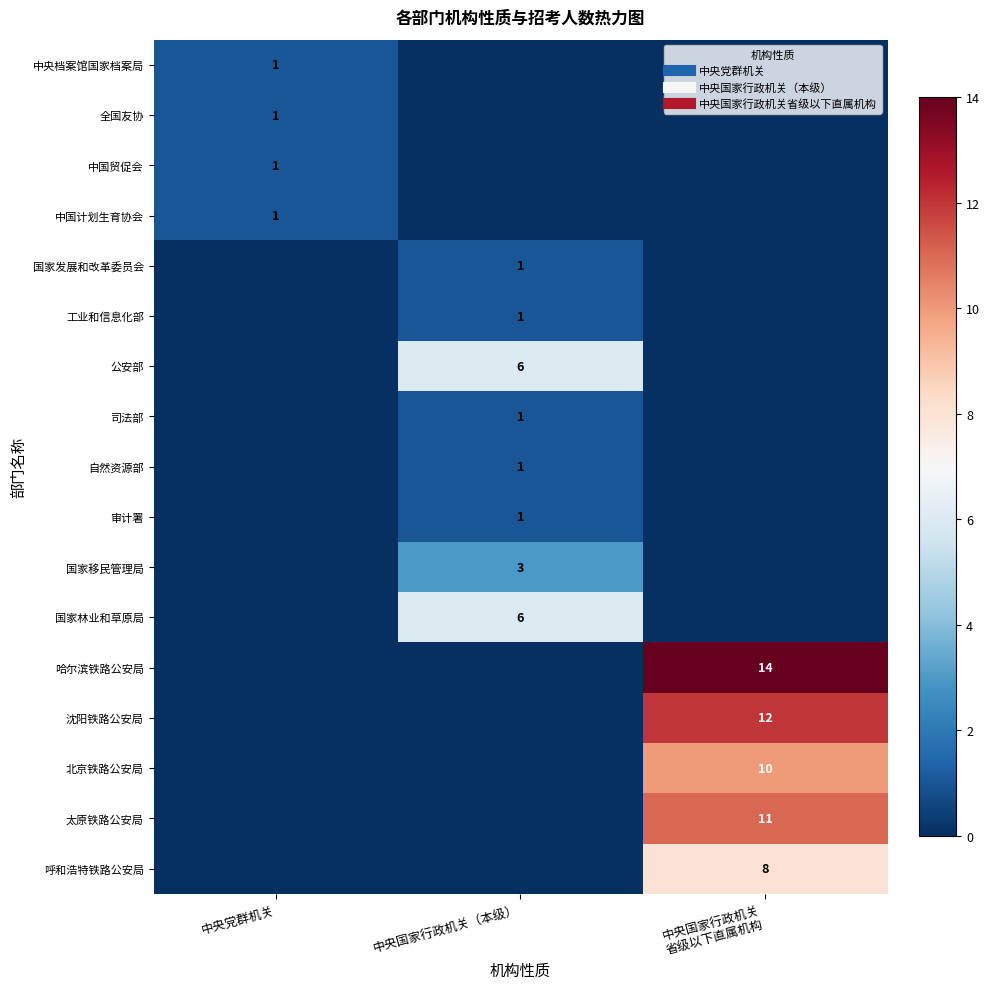

What is the sum of all 中国计划生育协会 values?

1